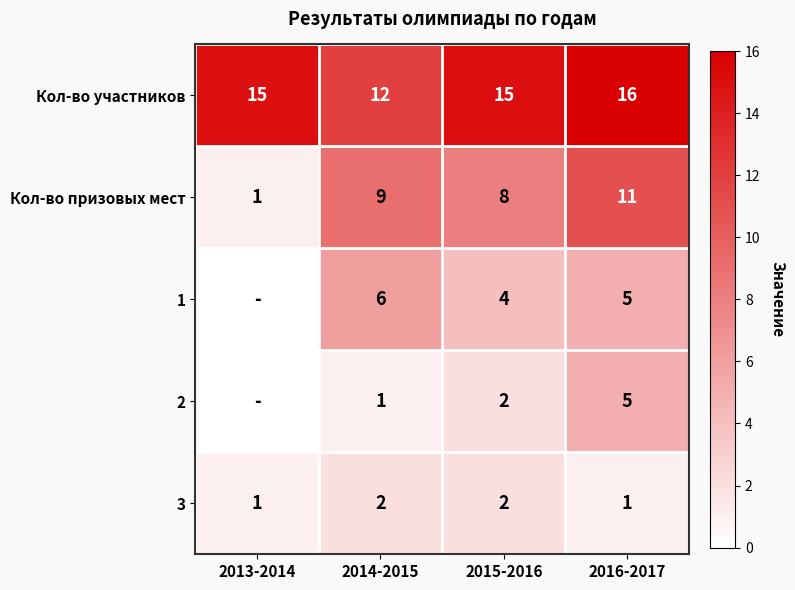

Is it true that 3 equals 1 at 2013-2014?

True